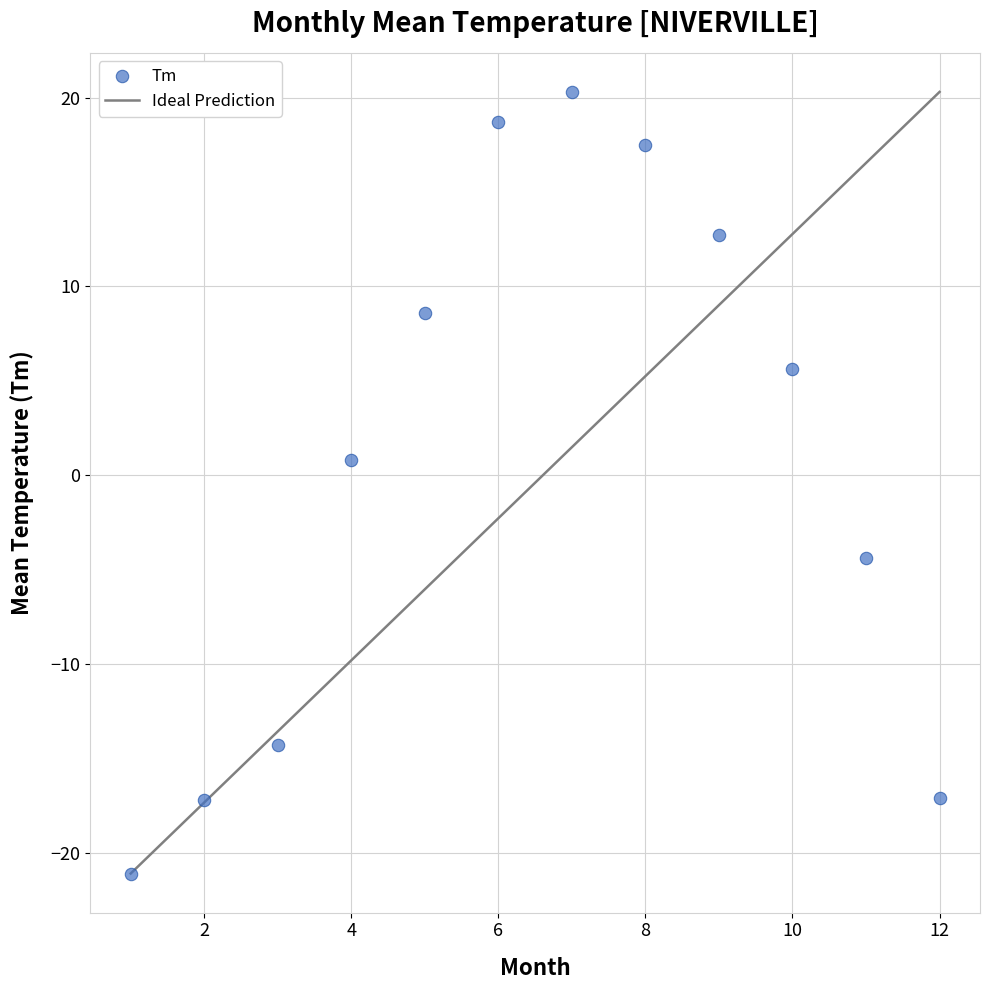

What is the average X value?

6.5